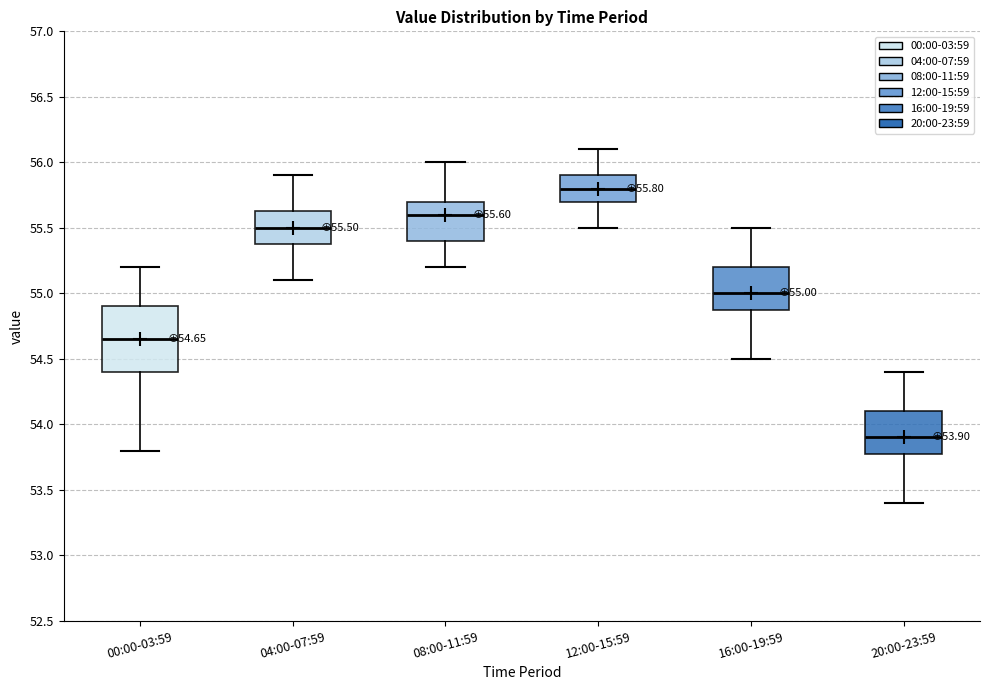

Comparing the boxes themselves (not the whiskers), which one is the tallest?

00:00-03:59